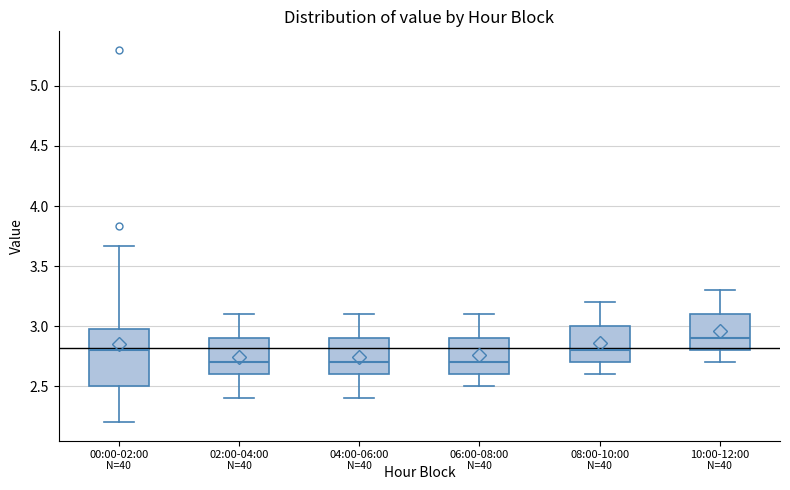

Reading left to right, transcribe this box plot: for each box, give where its median line is, the range the box spans, and where its two whiskers end, as read against the y-axis. The values are not printed on the chart, so give them approximately, as read against the axis.

00:00-02:00: median 2.80, box 2.50 to 3.00, whiskers 2.20 to 3.65
02:00-04:00: median 2.70, box 2.60 to 2.90, whiskers 2.40 to 3.10
04:00-06:00: median 2.70, box 2.60 to 2.90, whiskers 2.40 to 3.10
06:00-08:00: median 2.70, box 2.60 to 2.90, whiskers 2.50 to 3.10
08:00-10:00: median 2.80, box 2.70 to 3.00, whiskers 2.60 to 3.20
10:00-12:00: median 2.90, box 2.80 to 3.10, whiskers 2.70 to 3.30